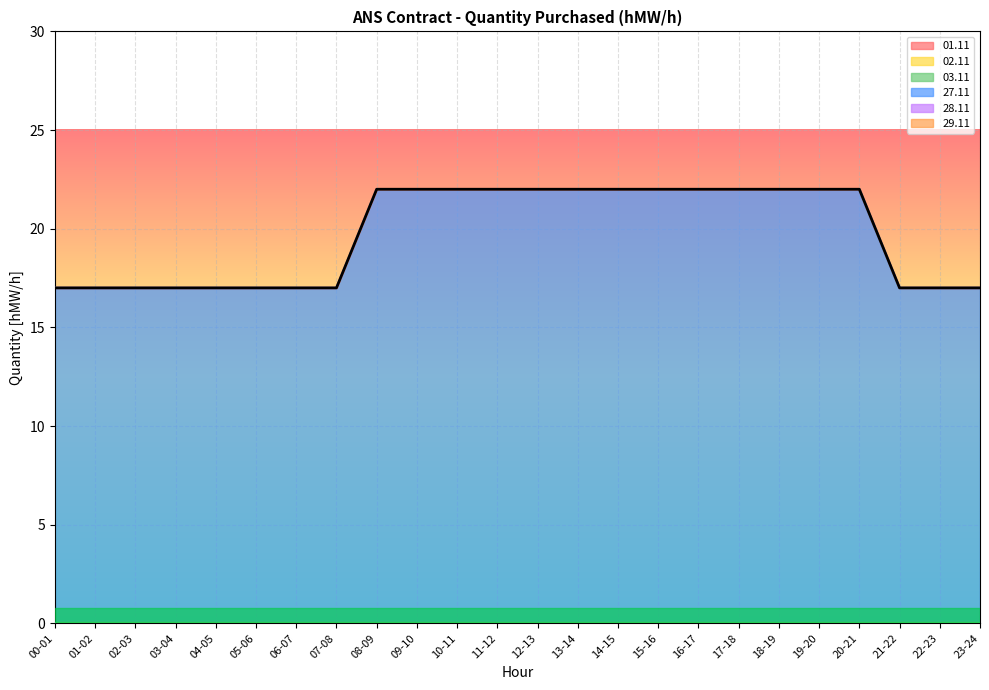

True or false: 27.11 has more than 0 points higher than both neighbors.

False